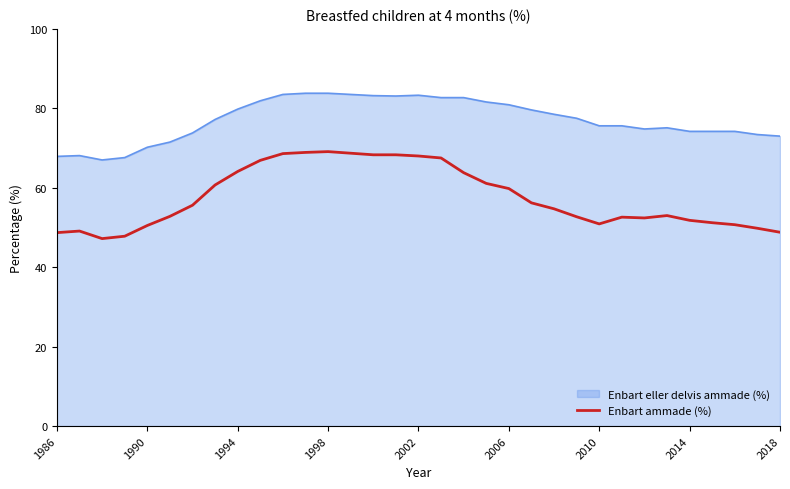

How many lines are shown in the chart?

2